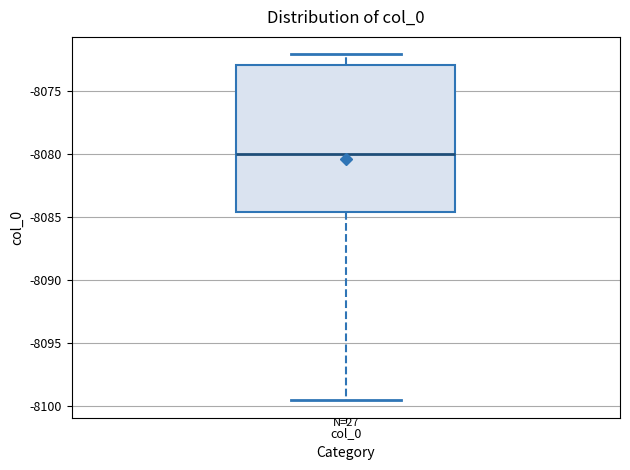

Read this box plot against the y-axis: the position of the median line, the range covered by the box, and the ends of both whiskers. The values are not printed on the chart, so give them approximately, as read against the axis.

median -8080.0, box -8084.5 to -8073.0, whiskers -8099.5 to -8072.0